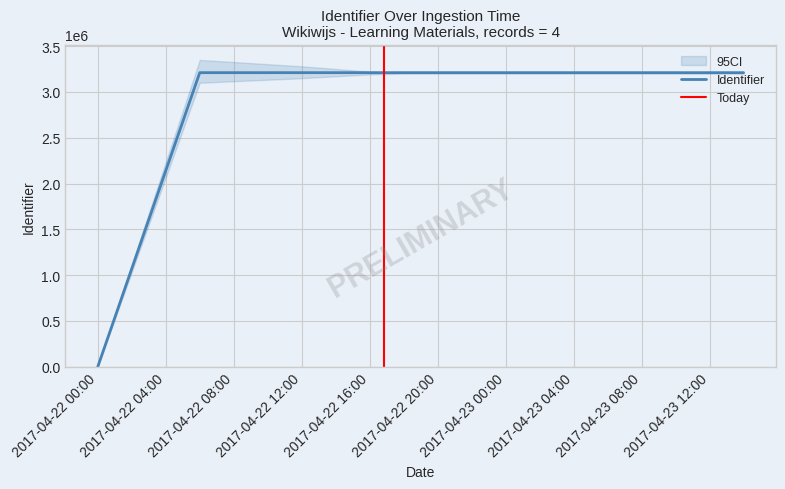

Reading left to right, what are all the values shown in this chart?

0	3210352	3210353	3210357